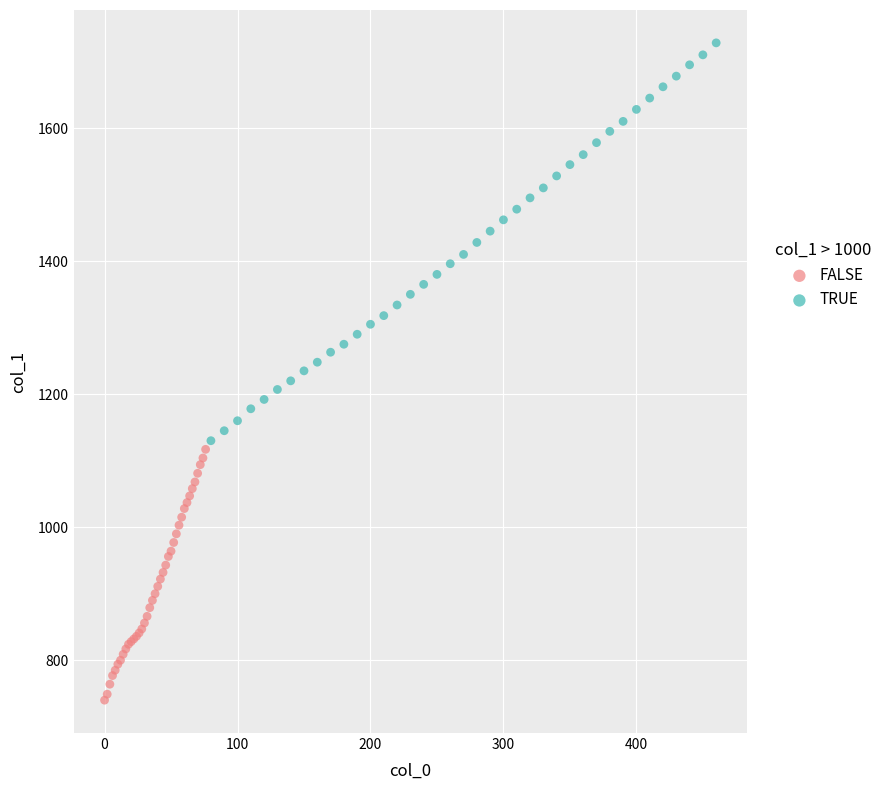

Which series contains the lowest Y value?

FALSE